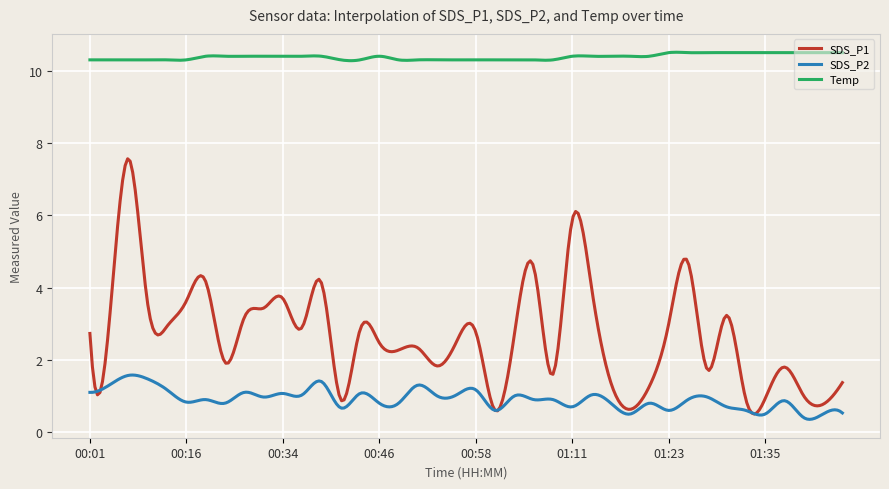

Is this an area chart (filled region under the line)?

No